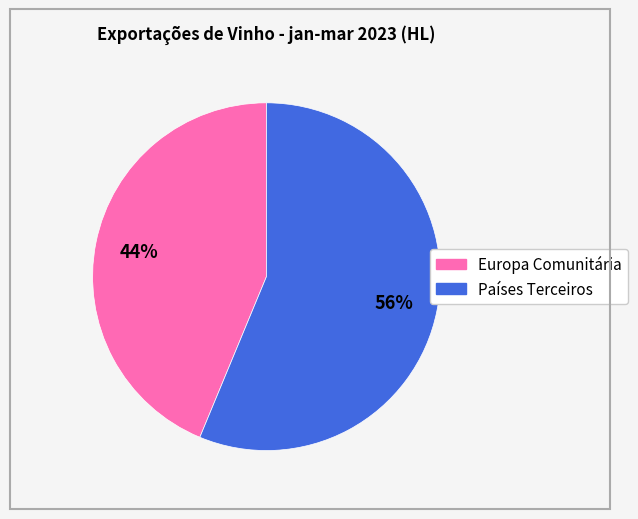

To the nearest percent, what portion does Europa Comunitária represent?

44%